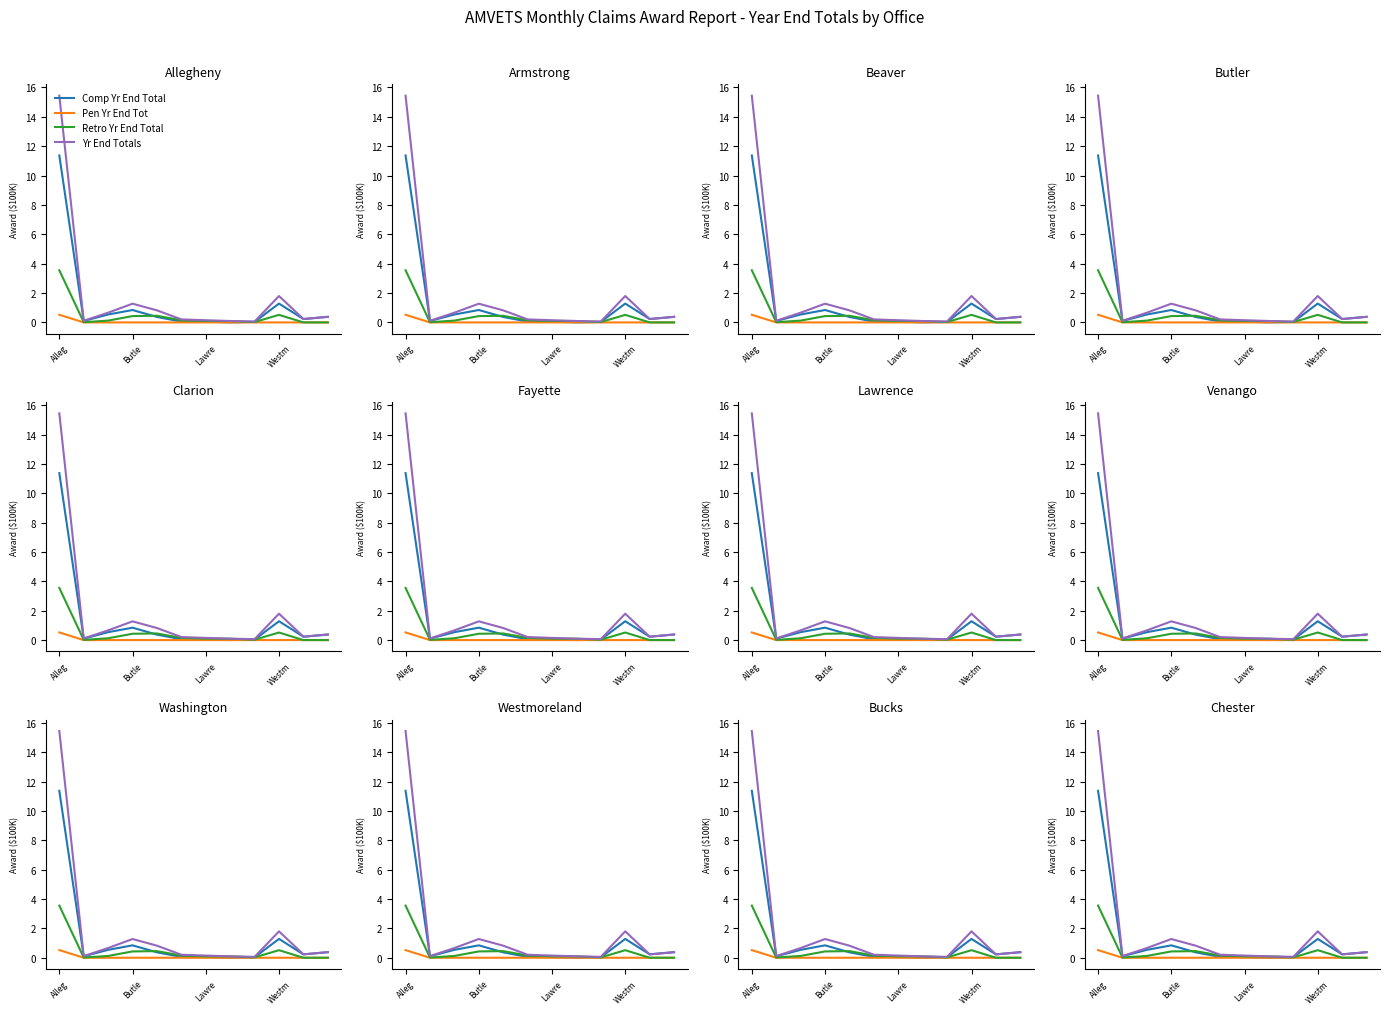

How many data points does each series have?

12